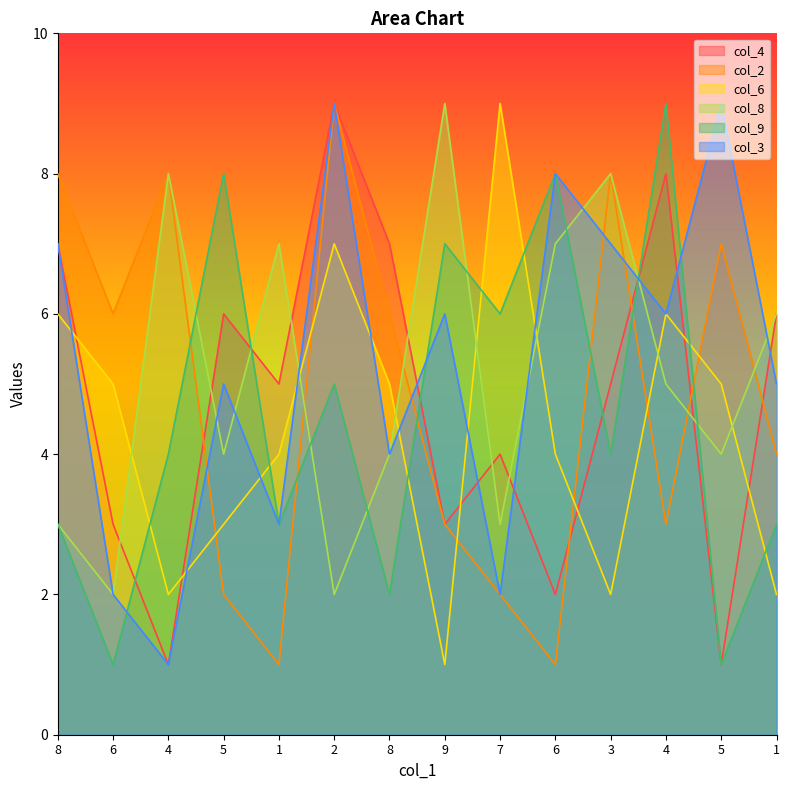

Which category has the highest value in the col_8 series?

9